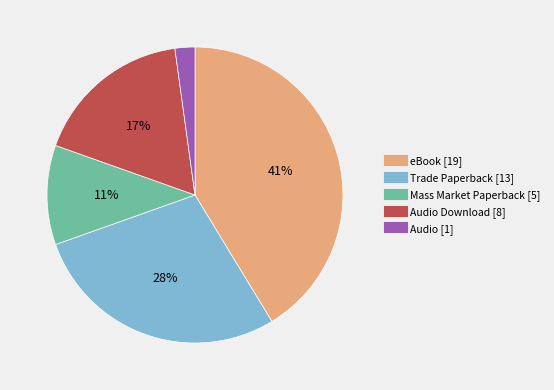

Does any single category account for the majority?

No